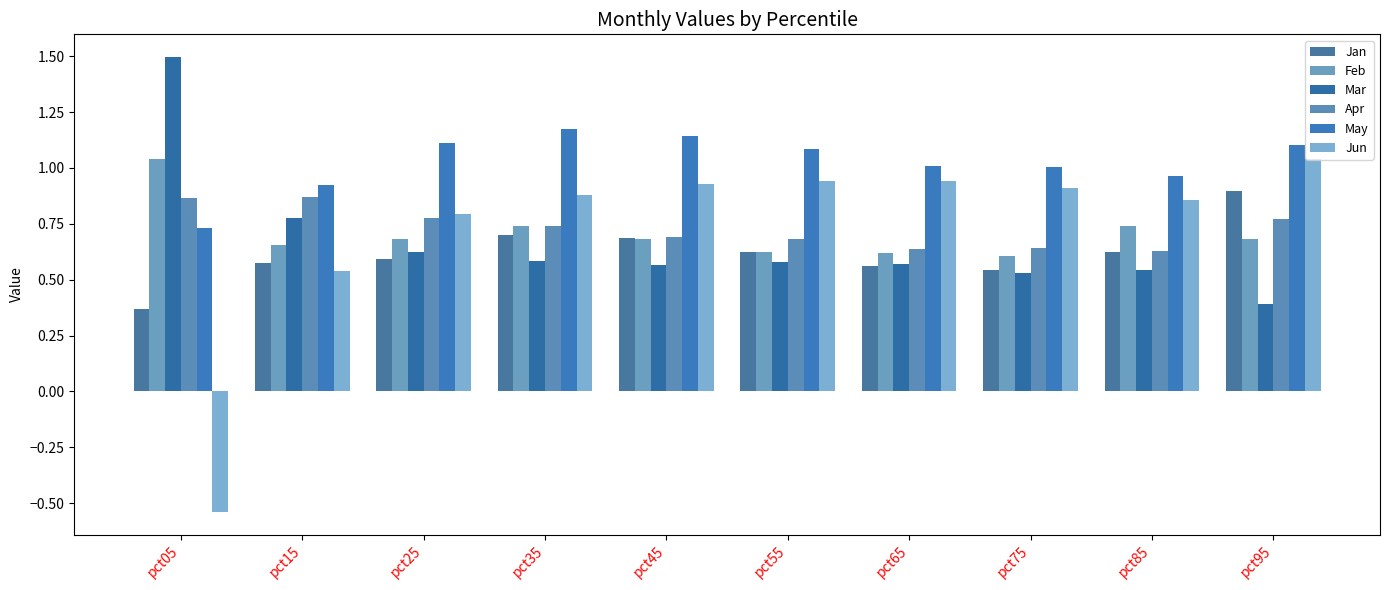

Rank the series by their maximum value, from lowest to highest.

Apr, Jan, Jun, Feb, May, Mar